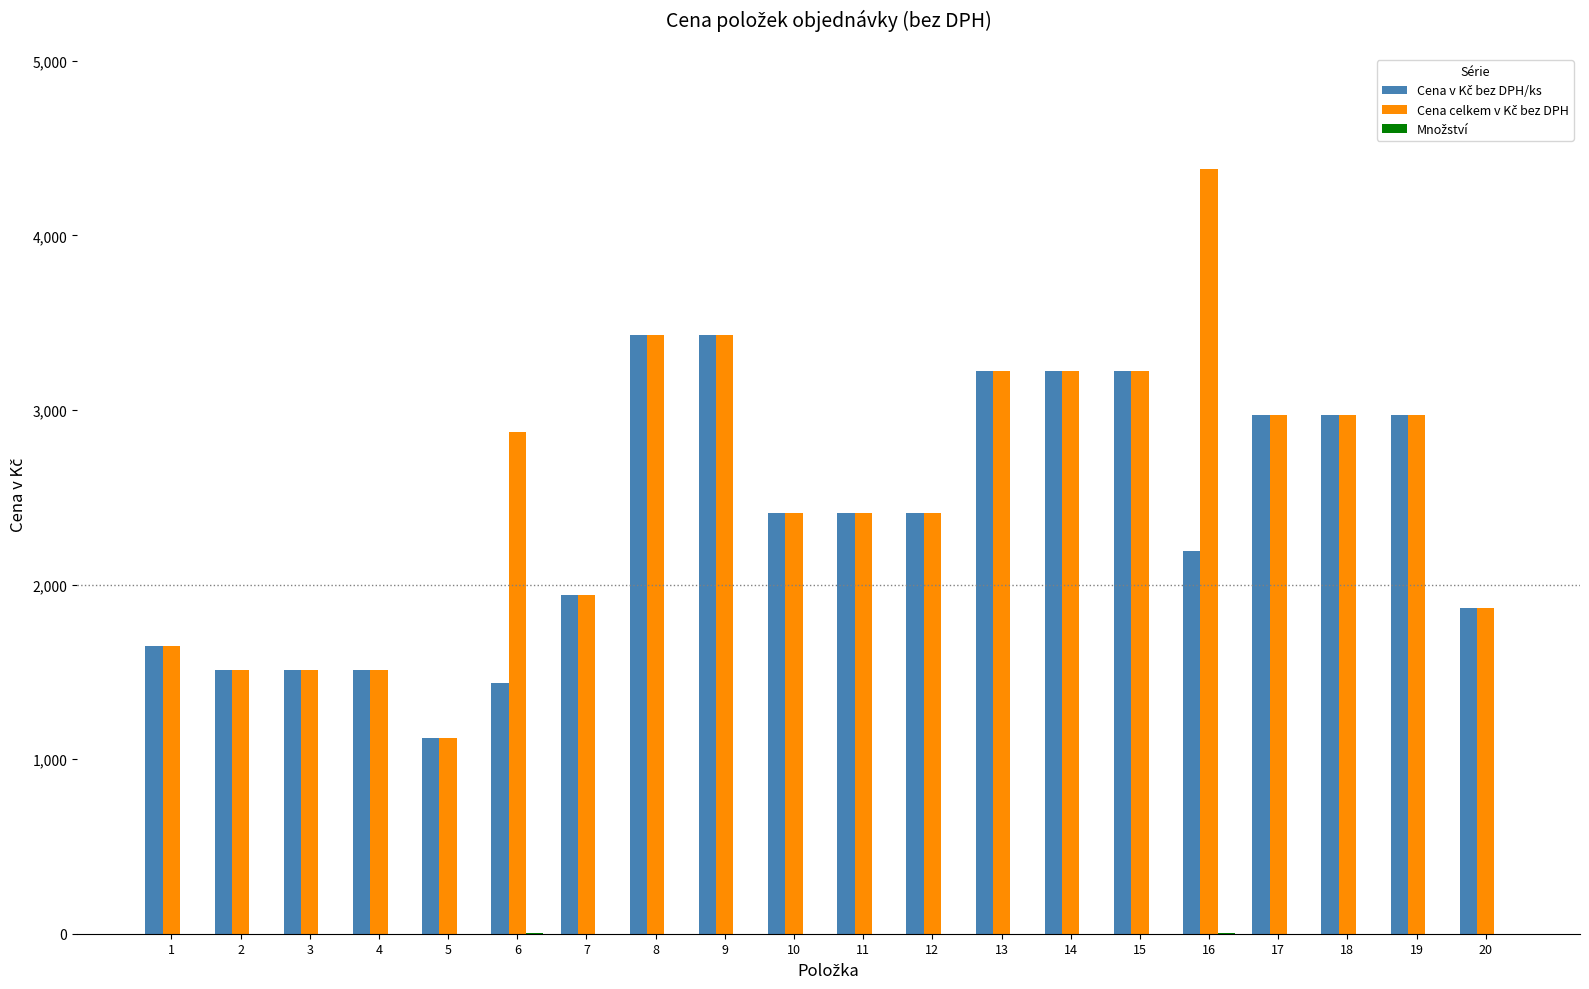

What is the greatest value displayed?

4382